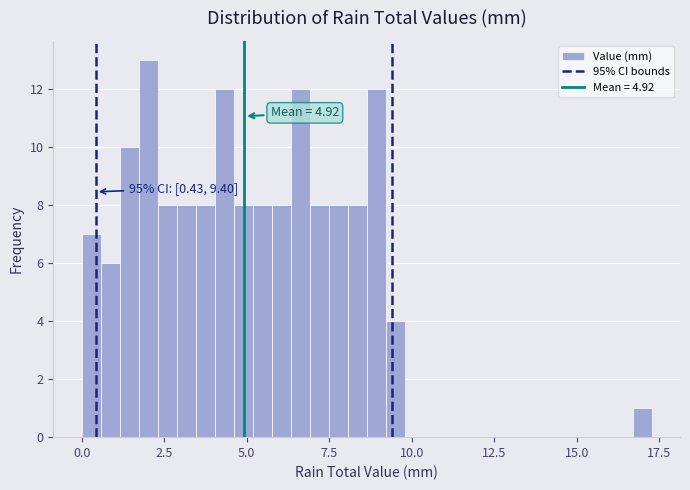

Around what value on the x-axis is the tallest bar? Give the approximate position of its centre, as read against the axis.

2.0